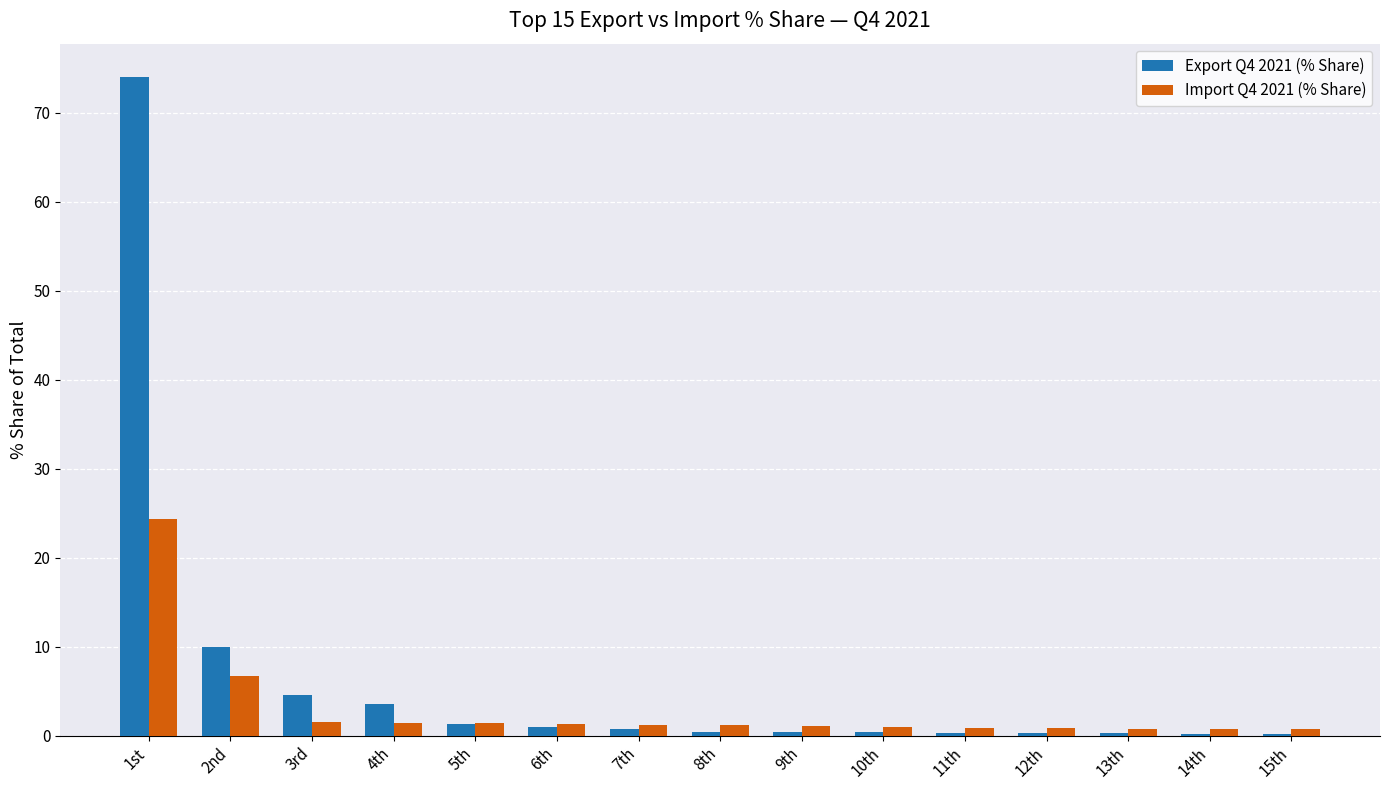

What is the average value of the Export Q4 2021 (% Share) series?

6.5